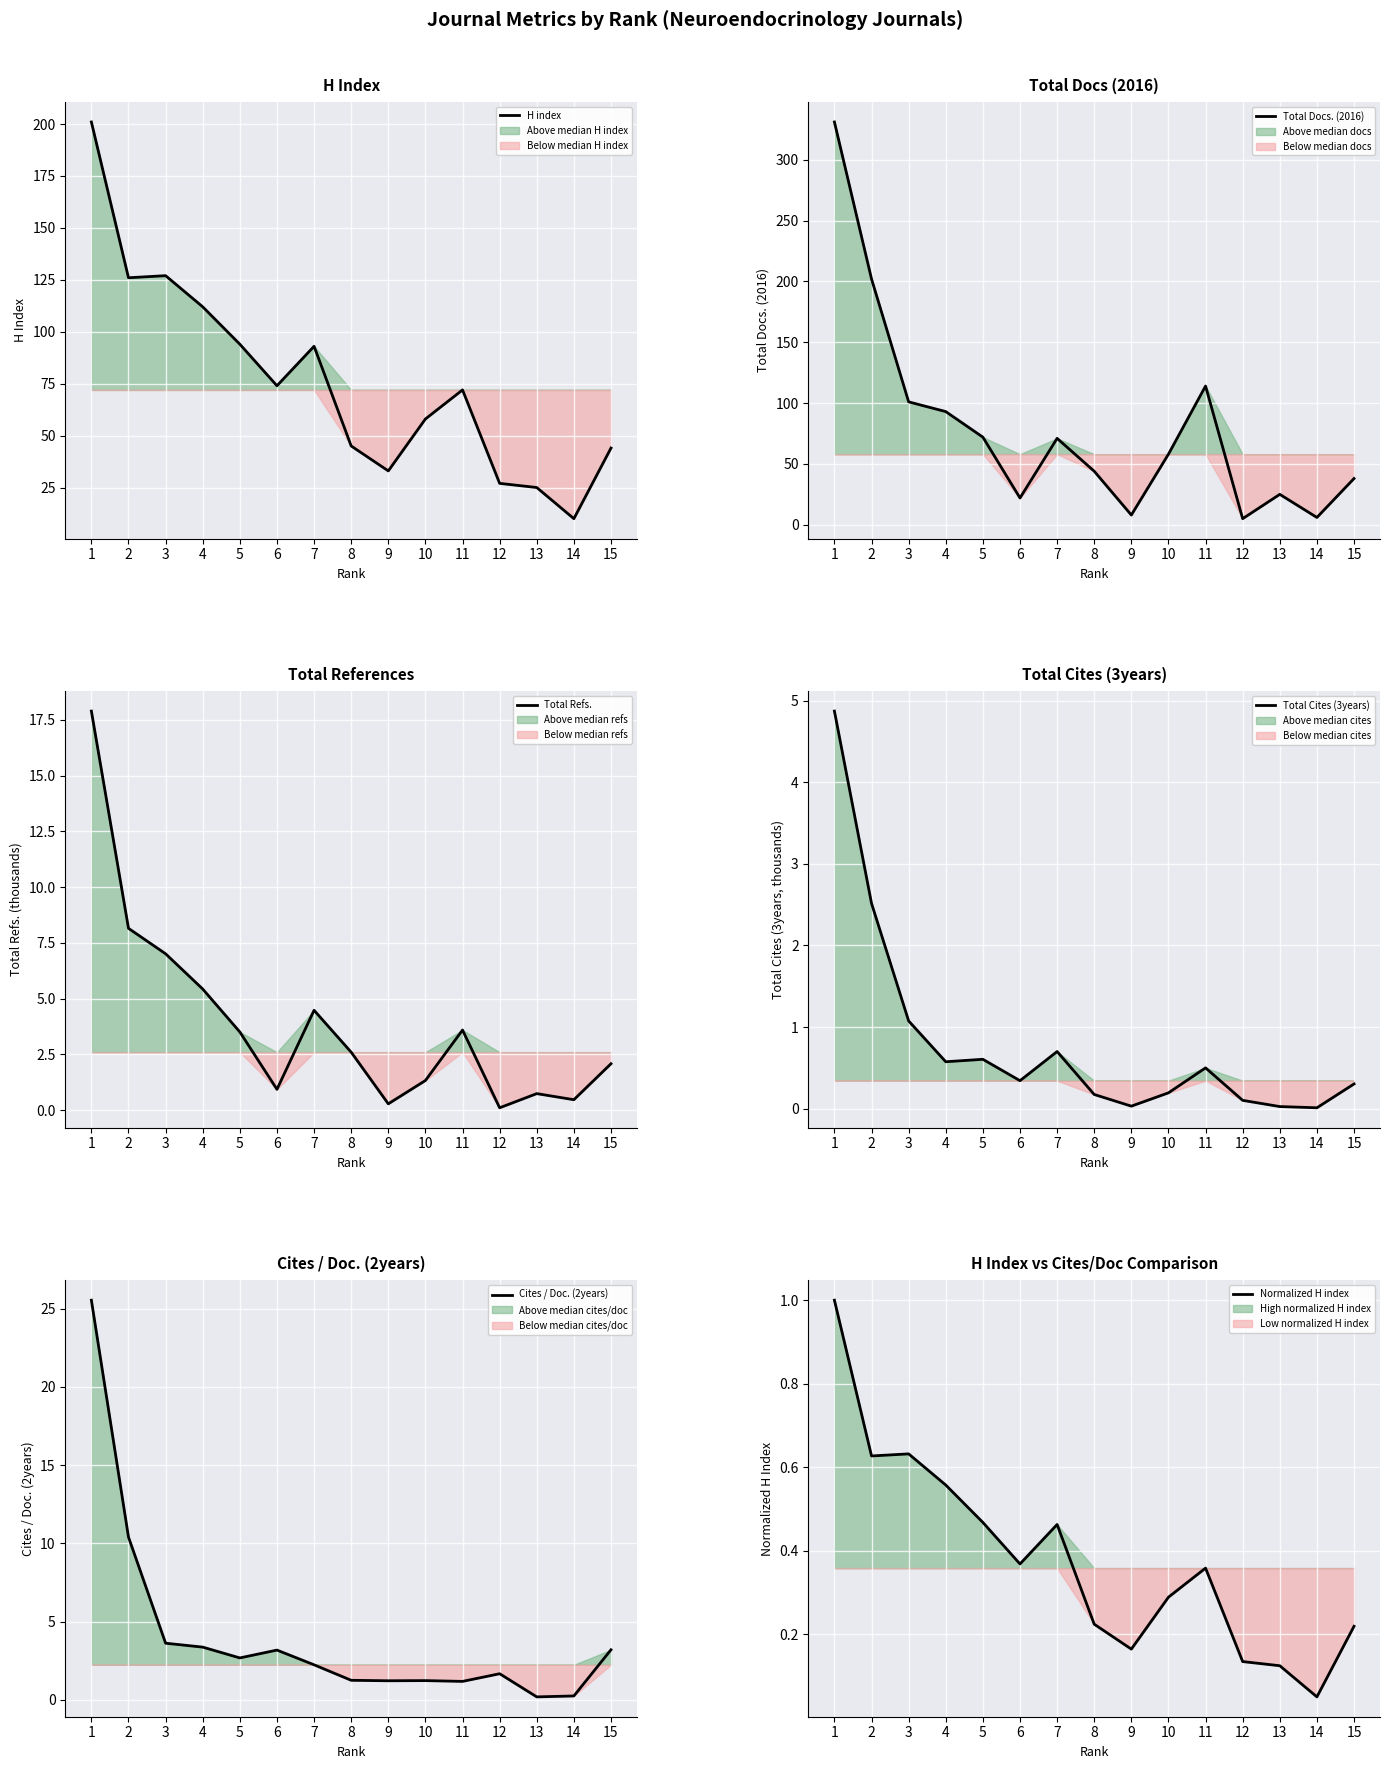

What is the greatest value displayed?

331.0